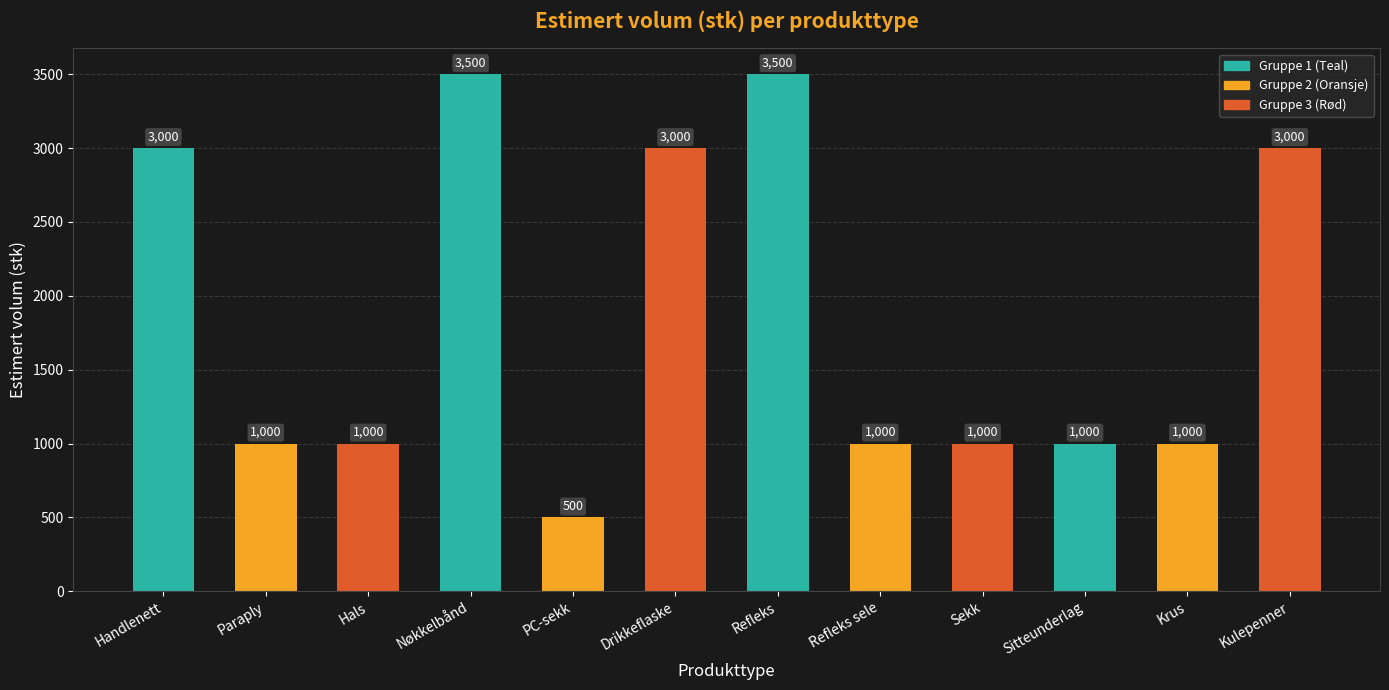

Reading right to left, list all the values displayed in this chart.

Kulepenner=3000	Krus=1000	Sitteunderlag=1000	Sekk=1000	Refleks sele=1000	Refleks=3500	Drikkeflaske=3000	PC-sekk=500	Nøkkelbånd=3500	Hals=1000	Paraply=1000	Handlenett=3000